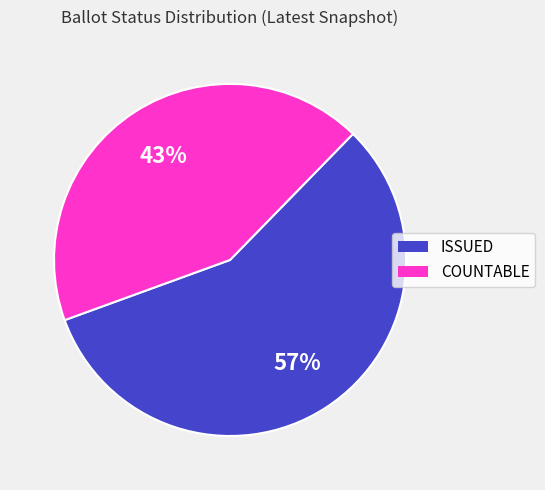

Which has a higher value, COUNTABLE or ISSUED?

ISSUED